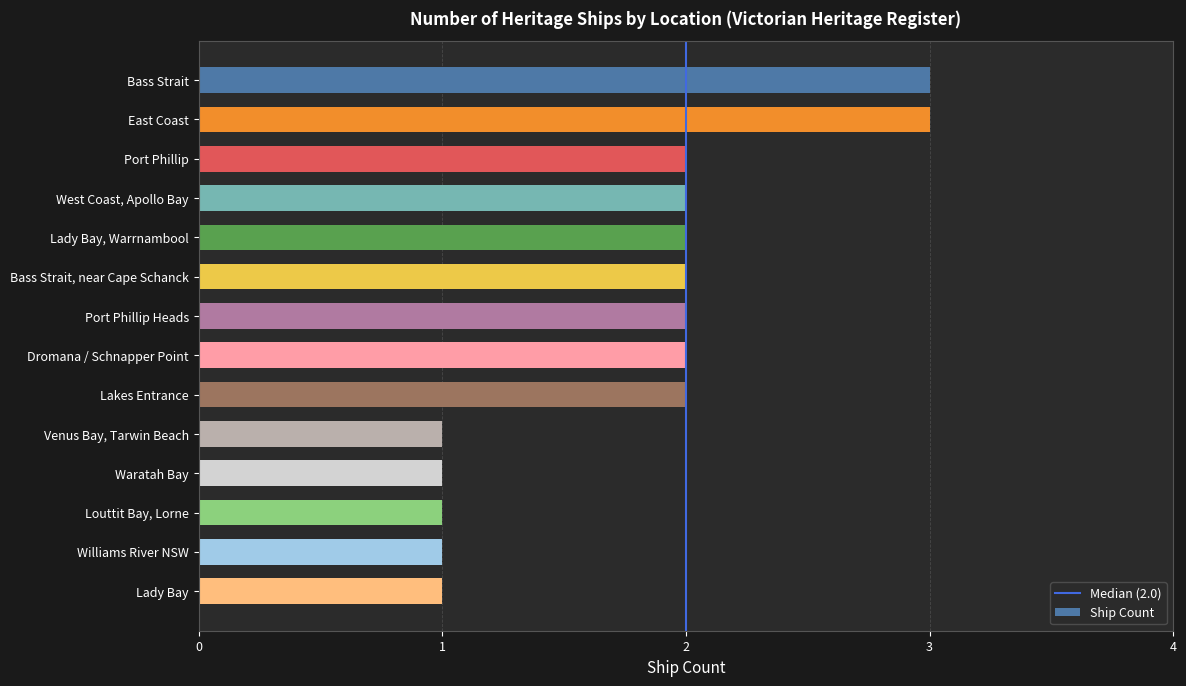

Read the value at Venus Bay, Tarwin Beach.

1